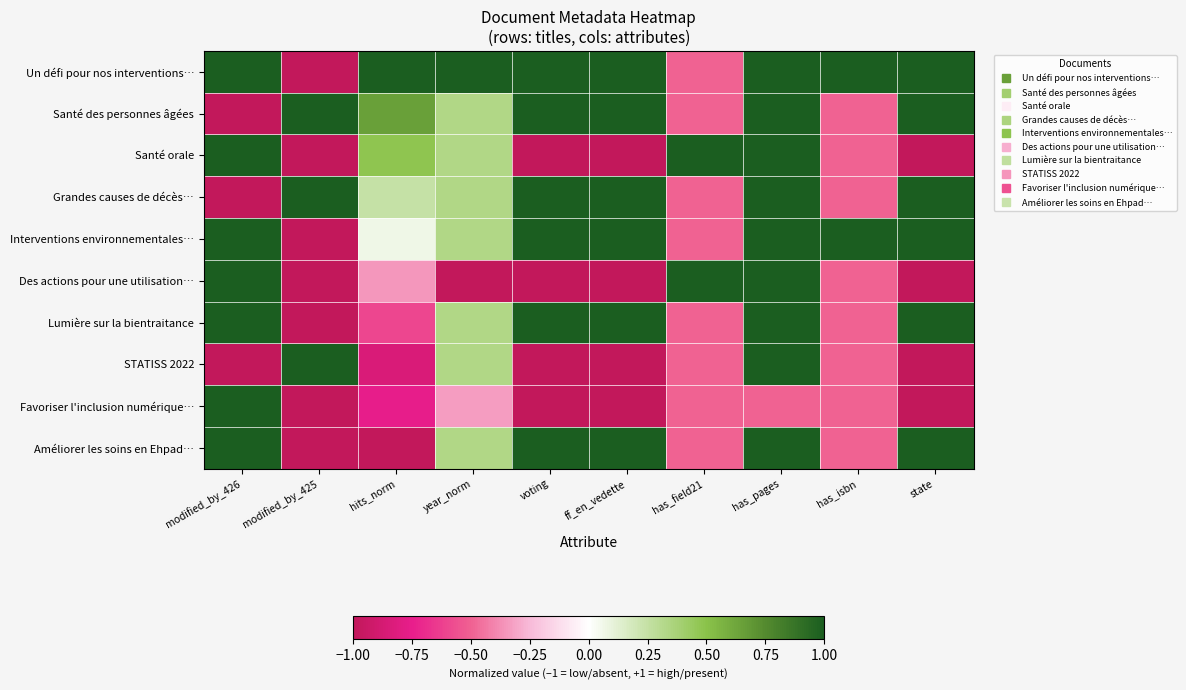

At modified_by_426, list the series in order from smallest to largest.

Santé des personnes âgées, Grandes causes de décès…, STATISS 2022, Un défi pour nos interventions…, Santé orale, Interventions environnementales…, Des actions pour une utilisation…, Lumière sur la bientraitance, Favoriser l'inclusion numérique…, Améliorer les soins en Ehpad…